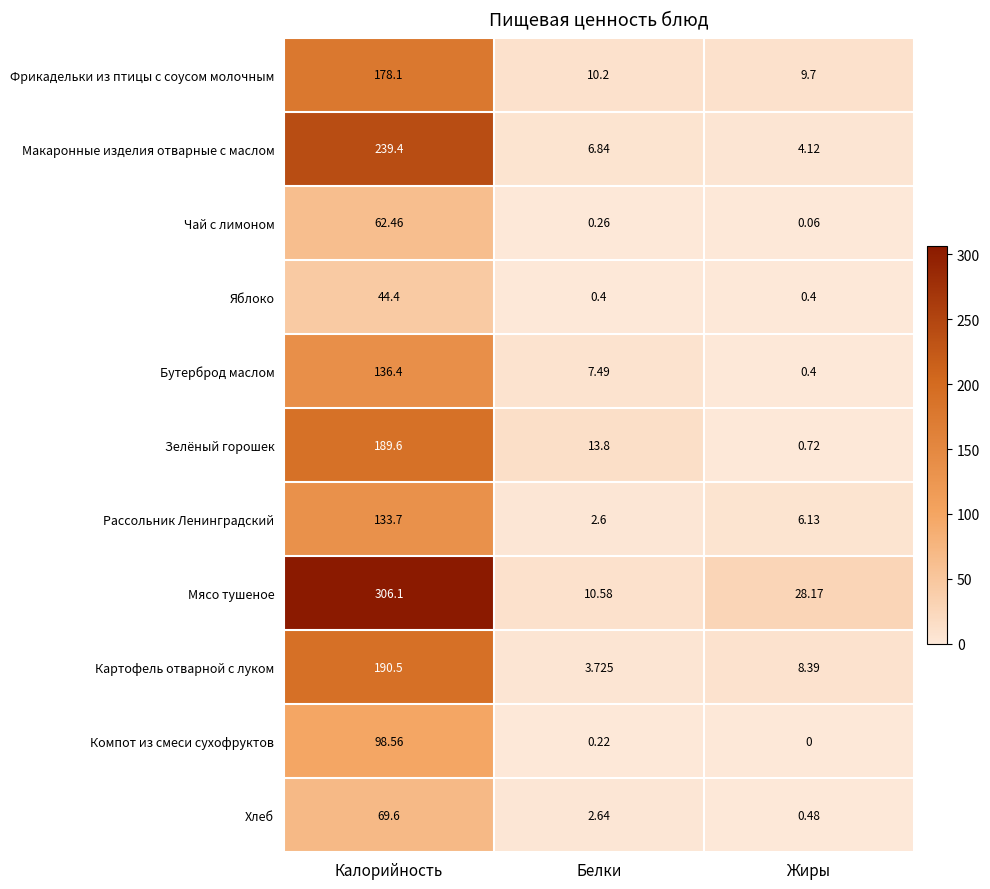

How many categories are shown in the chart?

3